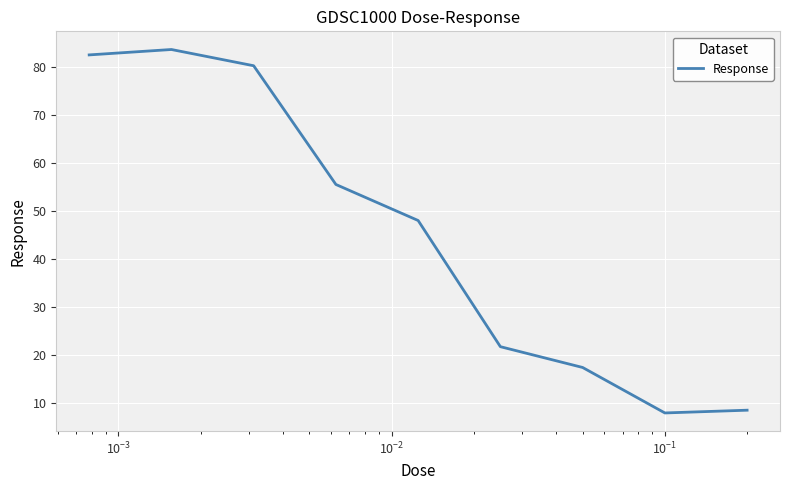

What is the difference between the maximum and minimum values?

75.5